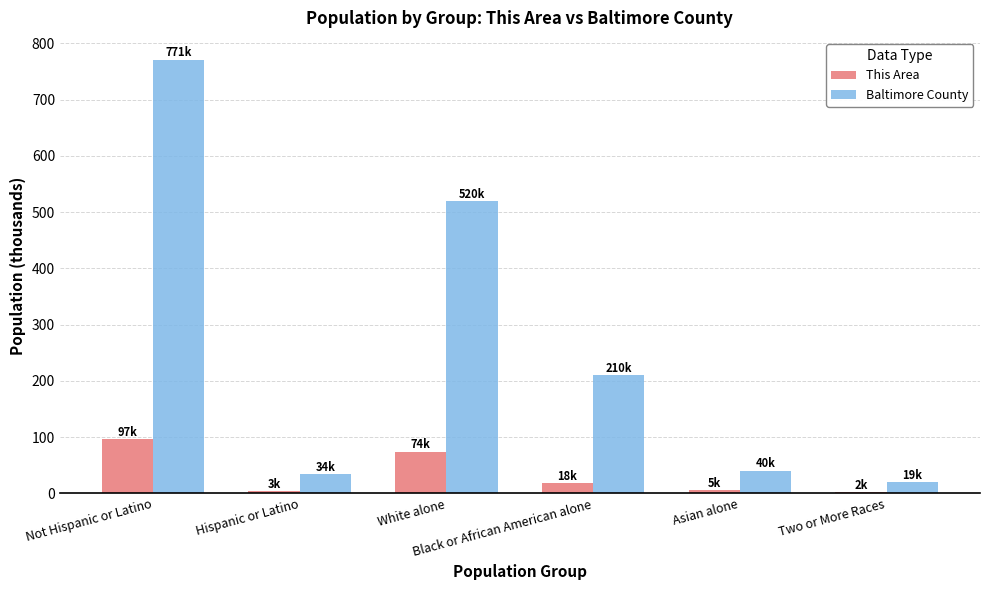

Which category has the highest value in the Baltimore County series?

Not Hispanic or Latino